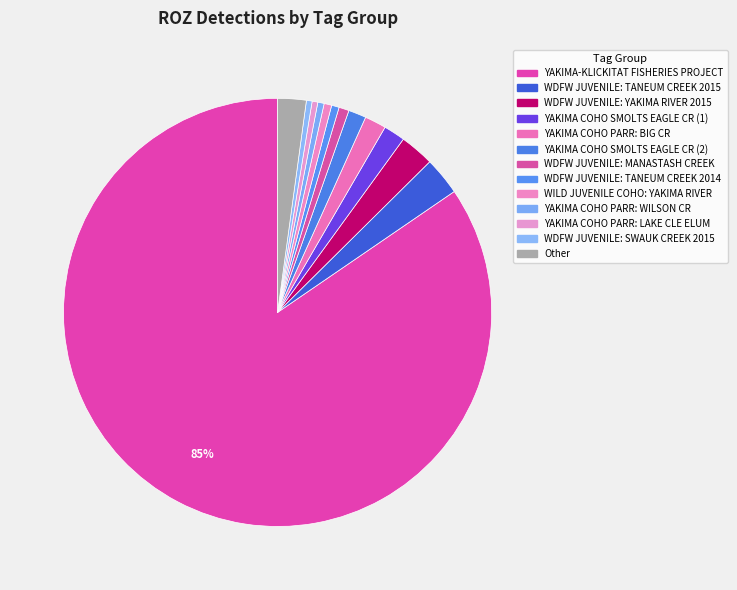

To the nearest percent, what is the average slice percentage?

8%